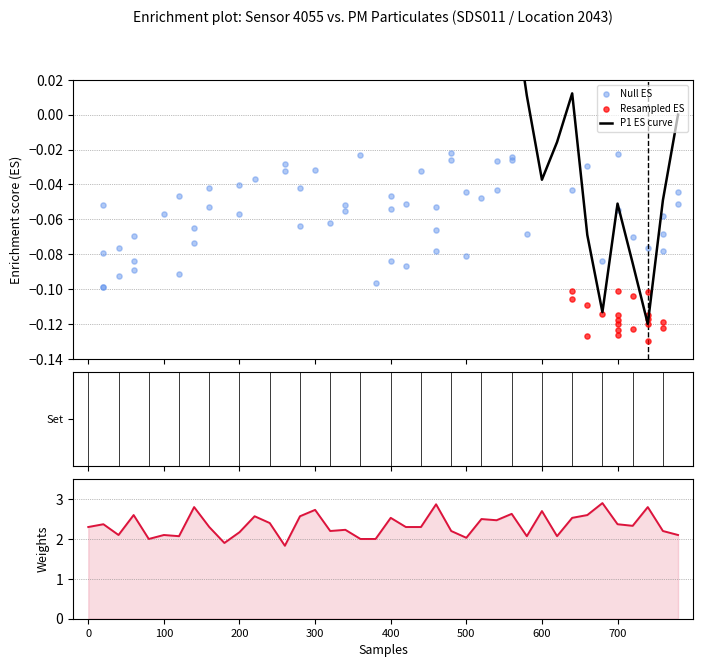

What is the change in value from 00:19 to 01:06?

-0.3